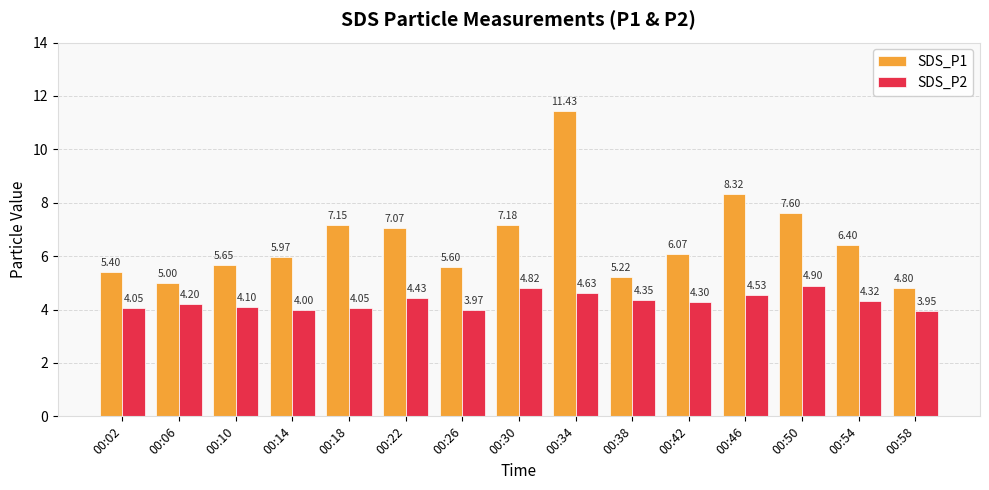

Which series changed the most between 00:18 and 00:38?

SDS_P1